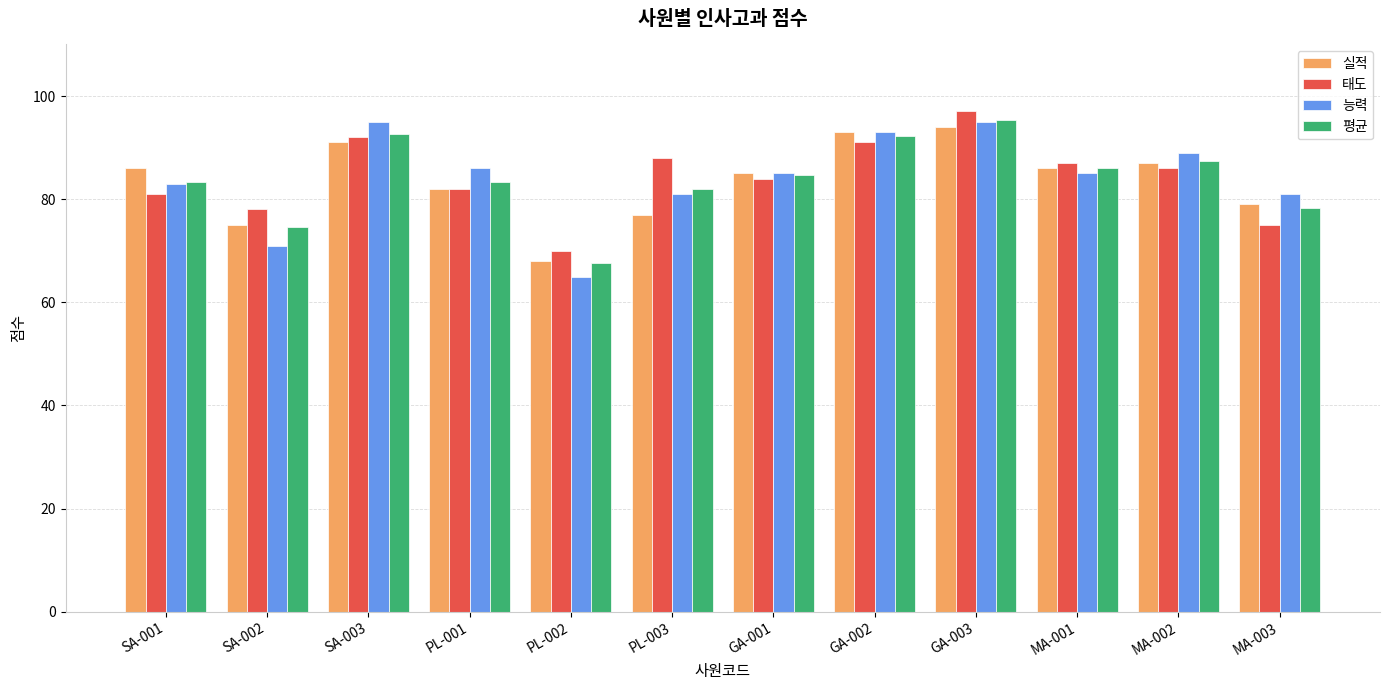

How many bars are there in each group?

4